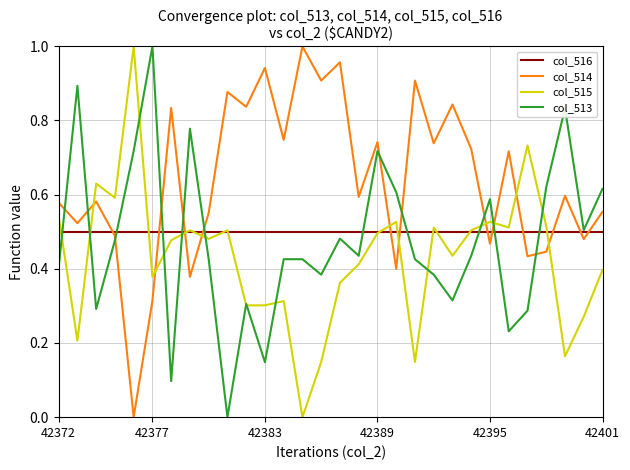

True or false: col_515 and col_514 intersect in this chart.

True